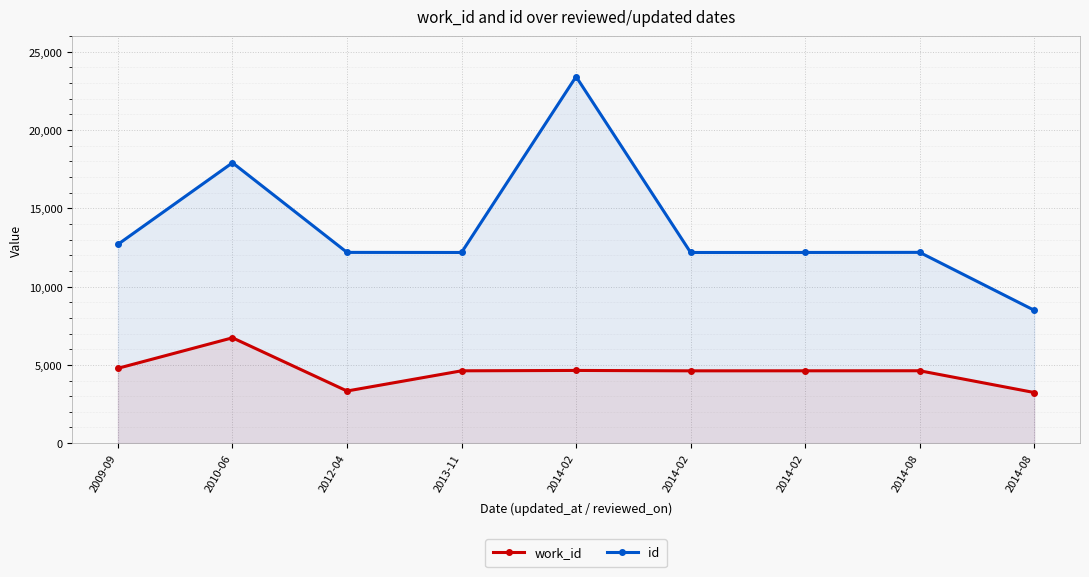

List the series in order of their overall mean, highest first.

id, work_id